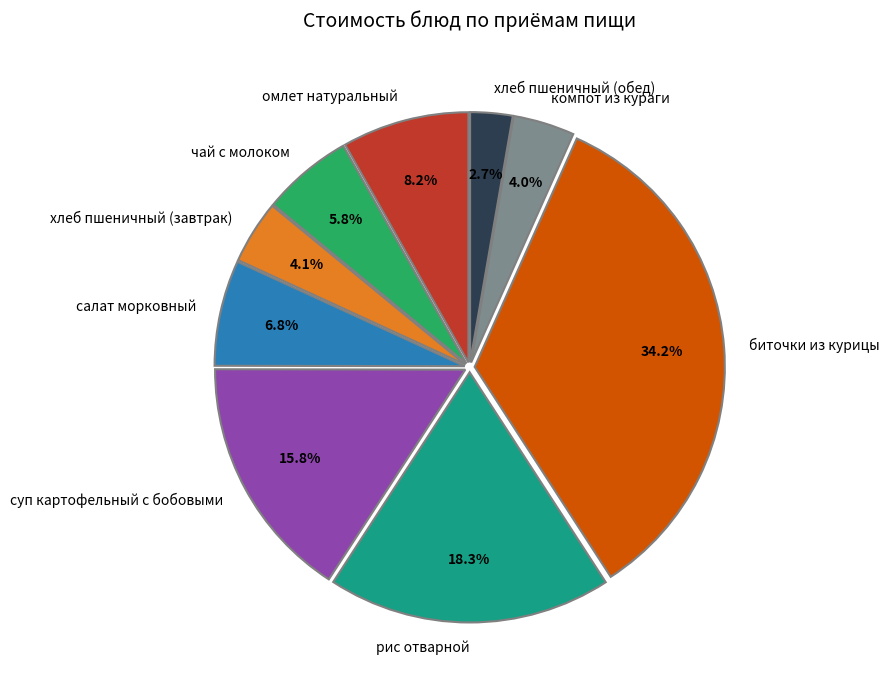

What percentage is the хлеб пшеничный (завтрак) slice, to the nearest percent?

4%